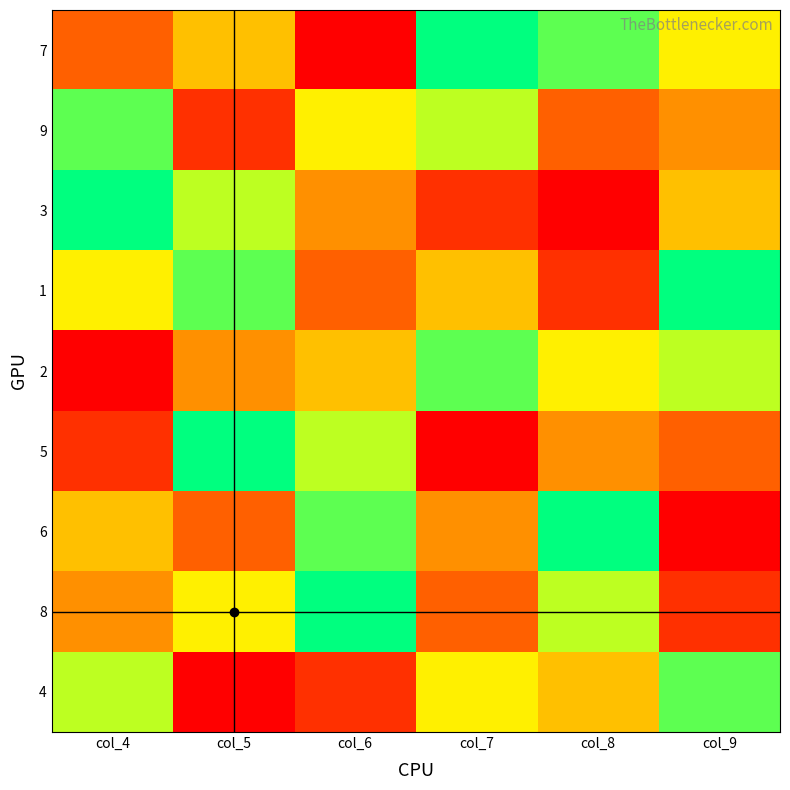

Reading left to right, list all the values displayed in this chart.

7: col_4=3	col_5=5	col_6=1	col_7=9	col_8=8	col_9=6
9: col_4=8	col_5=2	col_6=6	col_7=7	col_8=3	col_9=4
3: col_4=9	col_5=7	col_6=4	col_7=2	col_8=1	col_9=5
1: col_4=6	col_5=8	col_6=3	col_7=5	col_8=2	col_9=9
2: col_4=1	col_5=4	col_6=5	col_7=8	col_8=6	col_9=7
5: col_4=2	col_5=9	col_6=7	col_7=1	col_8=4	col_9=3
6: col_4=5	col_5=3	col_6=8	col_7=4	col_8=9	col_9=1
8: col_4=4	col_5=6	col_6=9	col_7=3	col_8=7	col_9=2
4: col_4=7	col_5=1	col_6=2	col_7=6	col_8=5	col_9=8